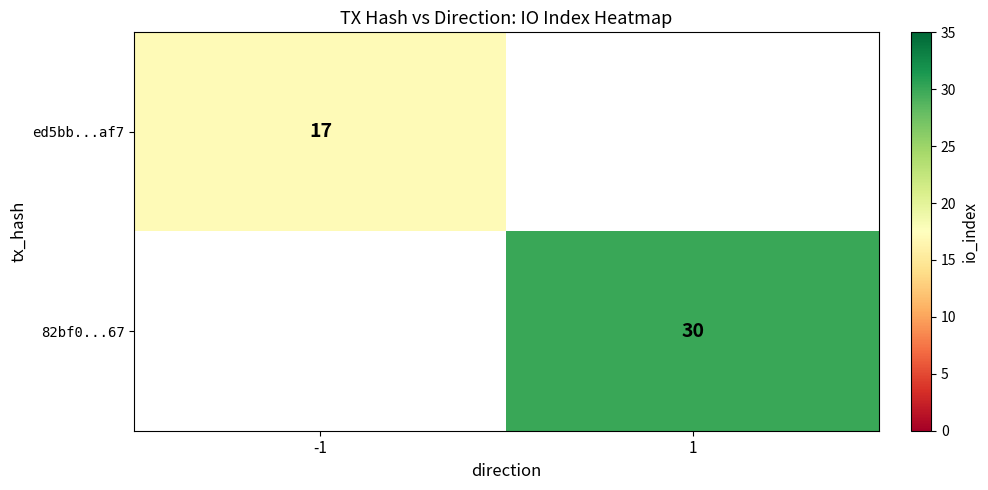

Is the value of ed5bb...af7 at -1 greater than the value of 82bf0...67 at 1?

No